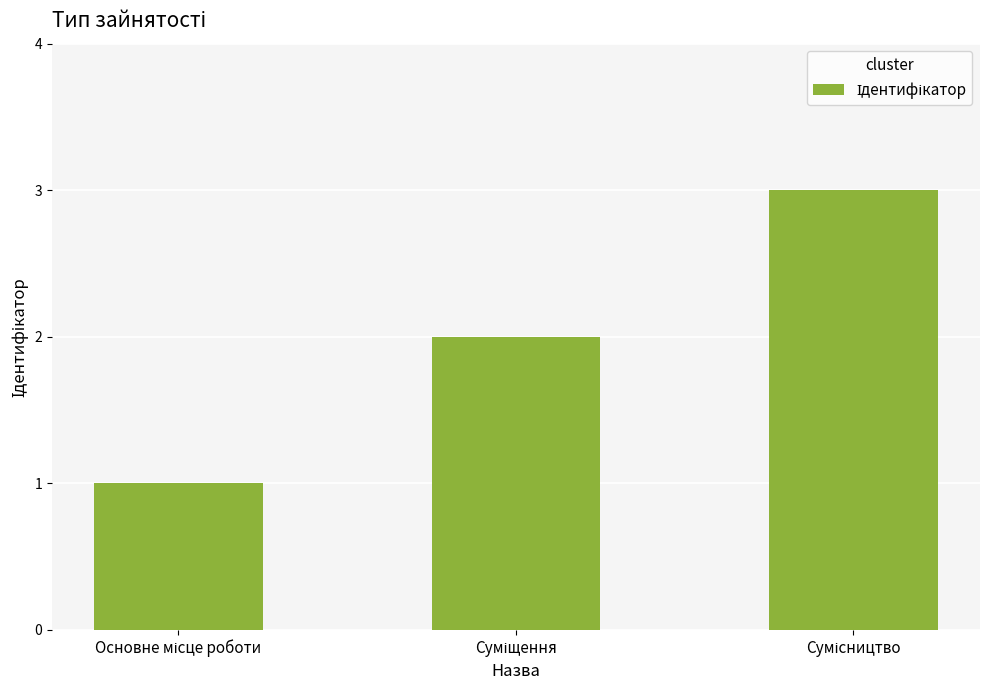

What is the sum of all values?

6